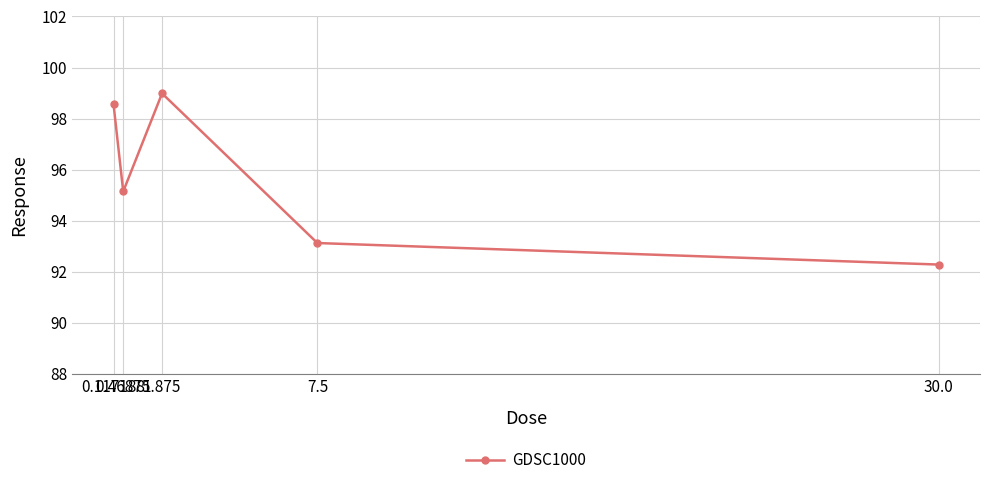

How many points are higher than both their immediate neighbors (excluding endpoints)?

1